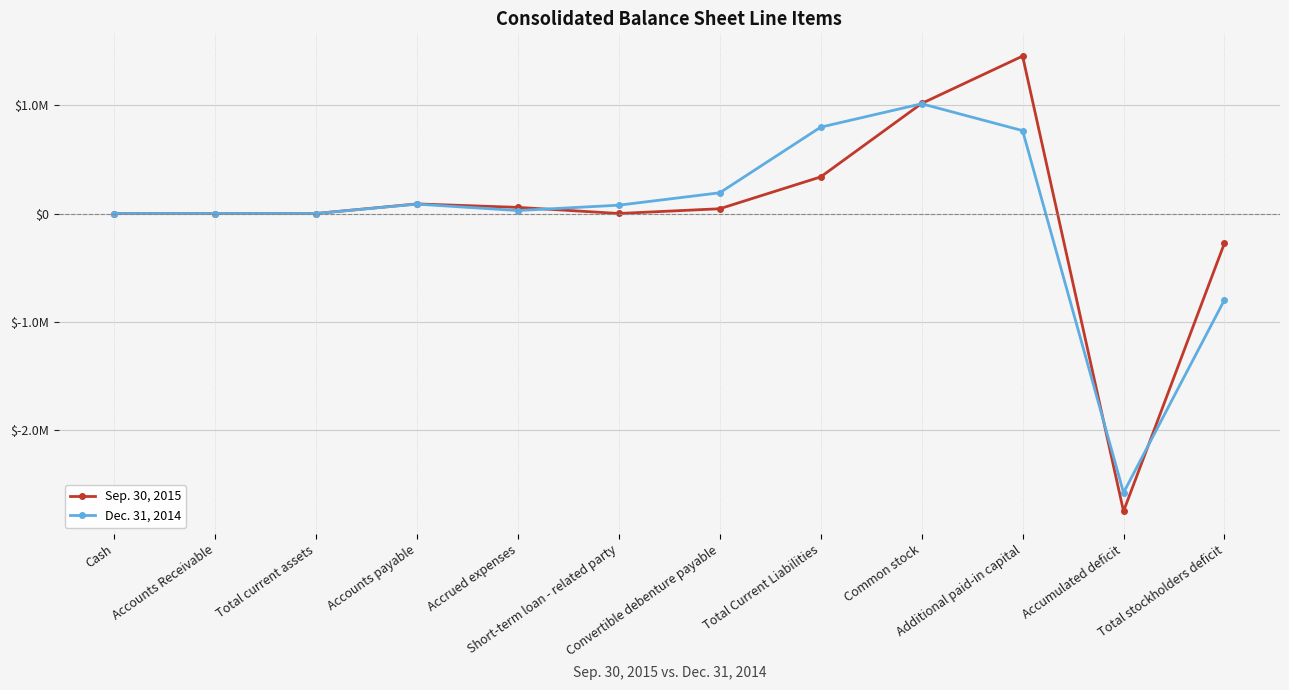

What is the difference between the maximum and minimum values in the Dec. 31, 2014 series?

3589995